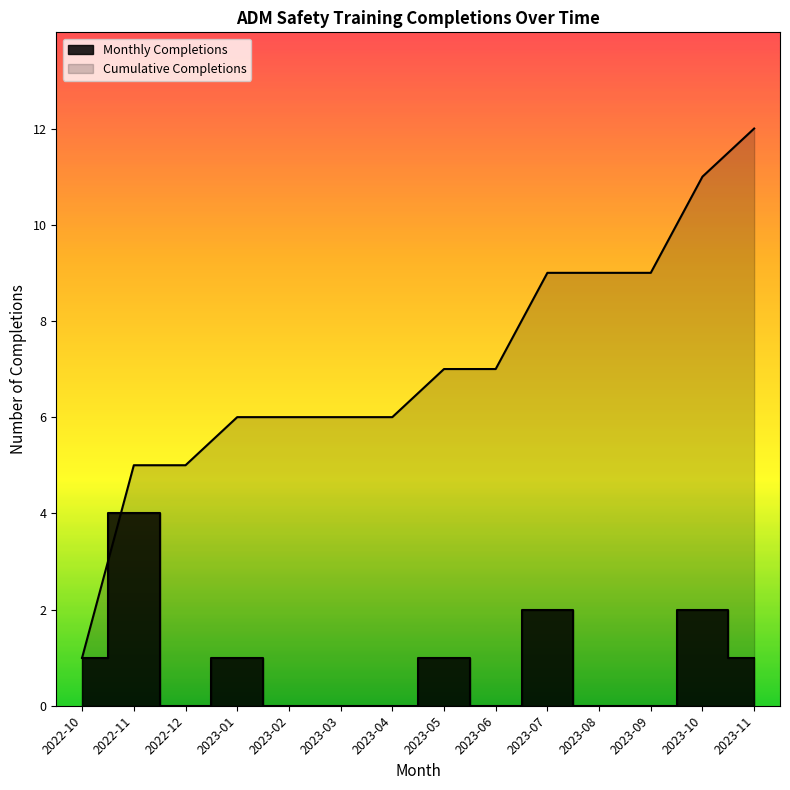

Count the number of values greater than 7.

5